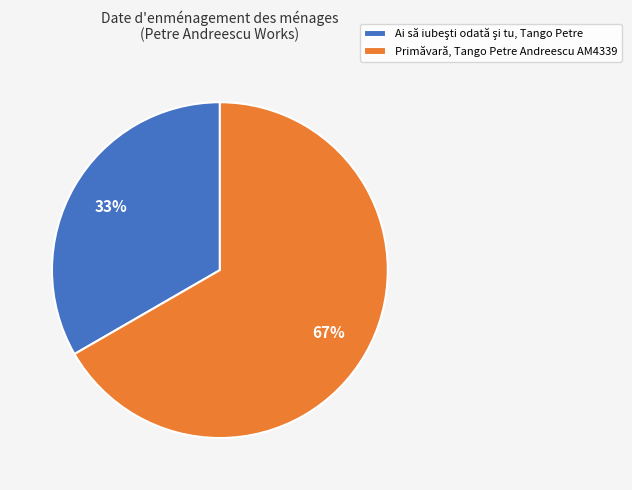

Which slice is the largest?

Primăvară, Tango Petre Andreescu AM4339